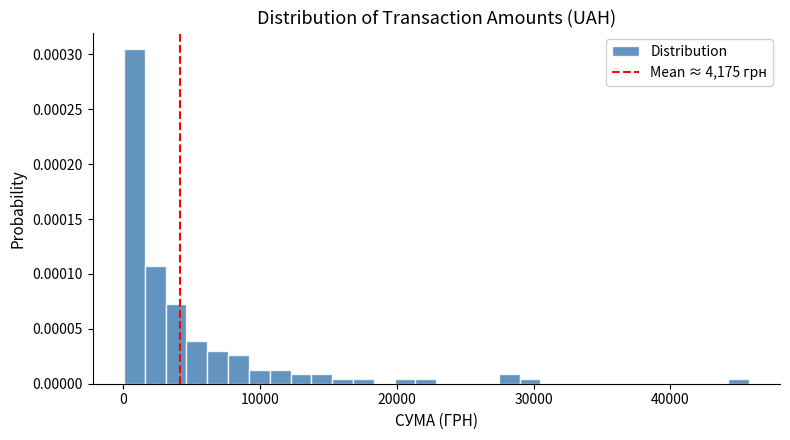

Read against the x-axis, roughly where is the centre of the tallest bar?

1000